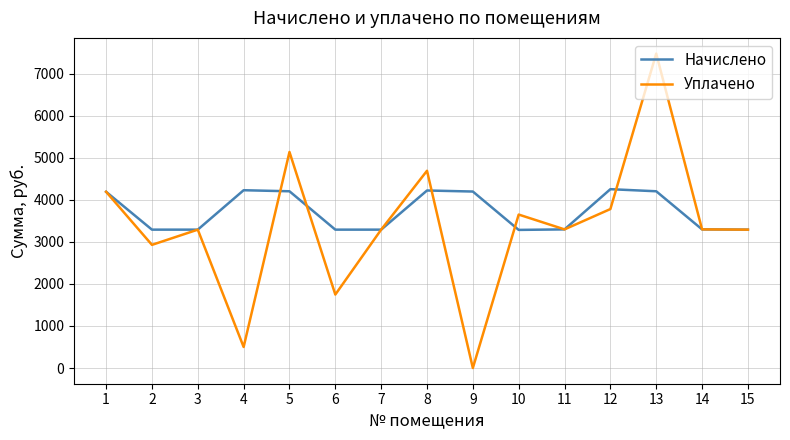

Read the Начислено value at 2.

3291.3